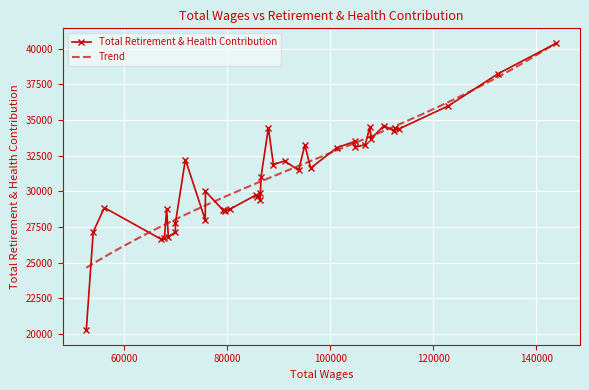

What is the average value?

31071